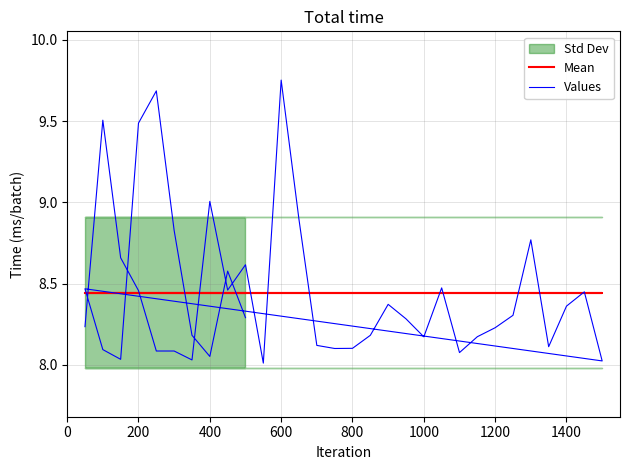

Is the value of Mean at 14 greater than the value of Values at 29?

Yes